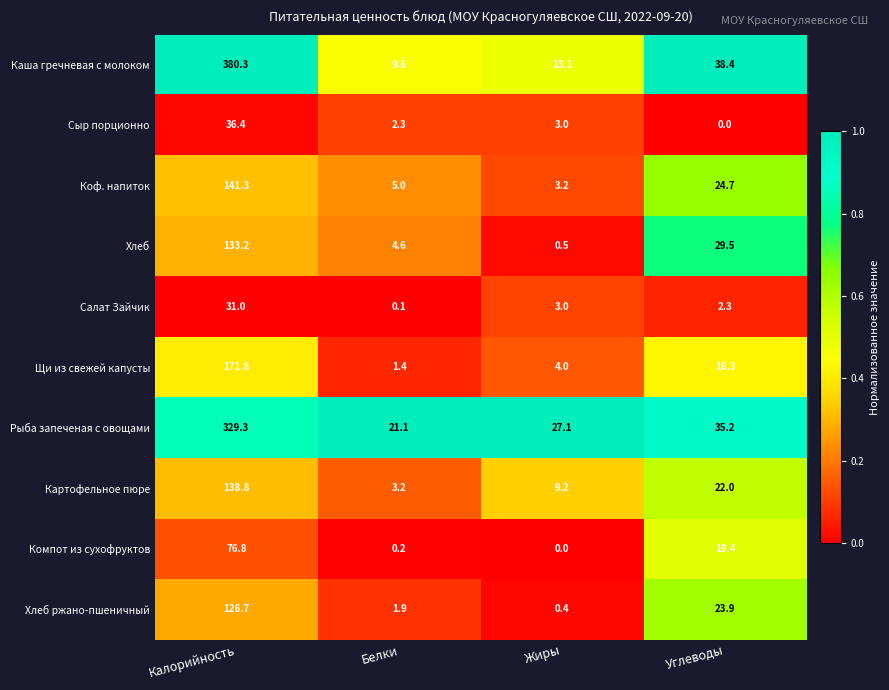

What is the total value across all series at Углеводы?

211.7